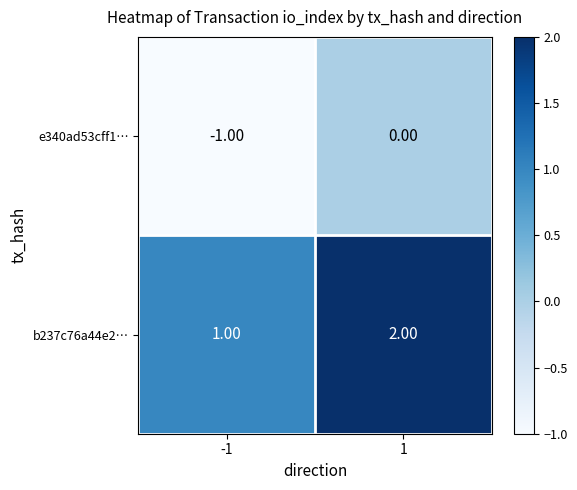

What is the difference between the highest and lowest values at -1?

2